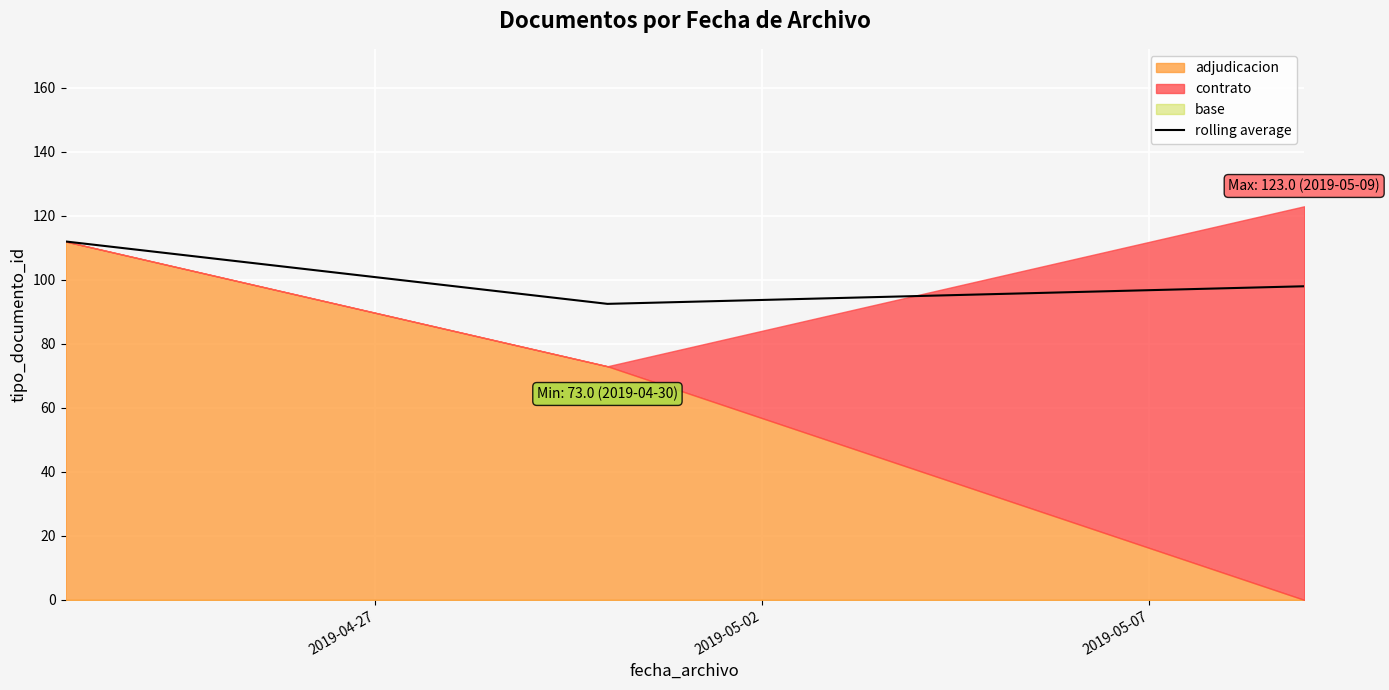

What is the maximum value for rolling average?

112.0